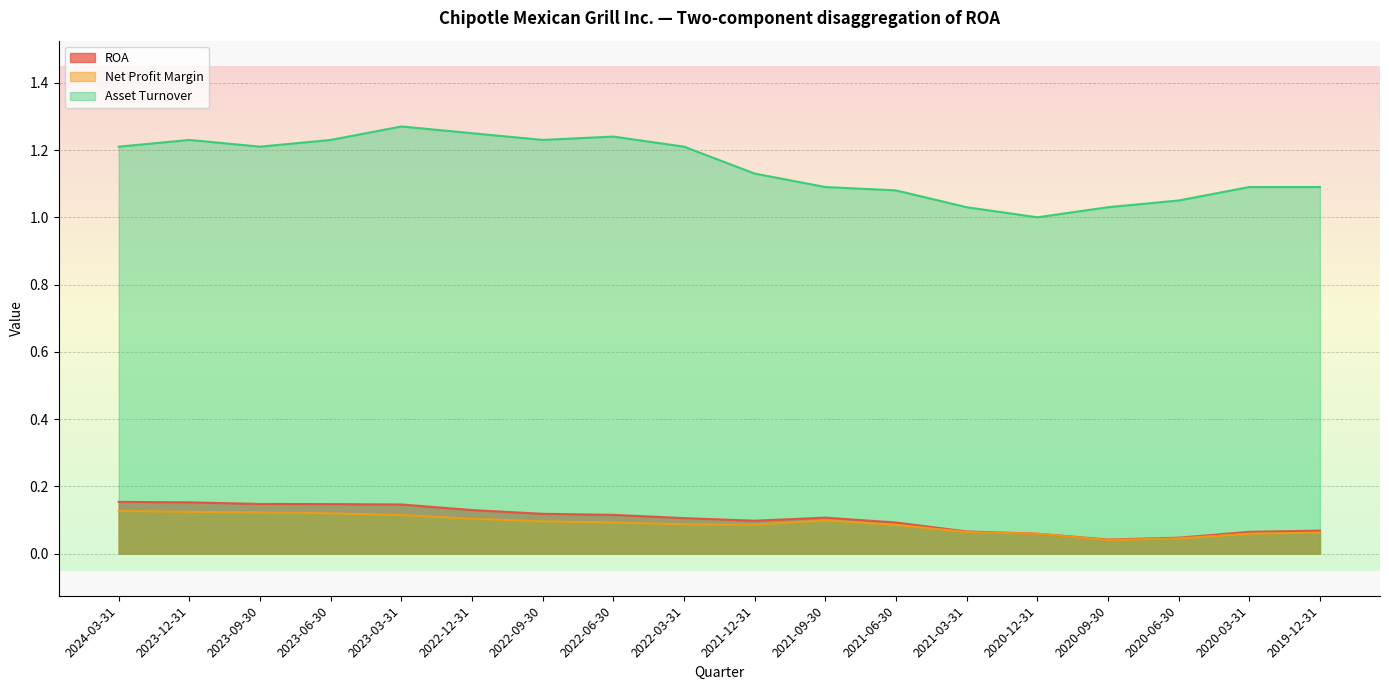

The Asset Turnover series shows 0.3 at 2021-06-30. True or false?

False